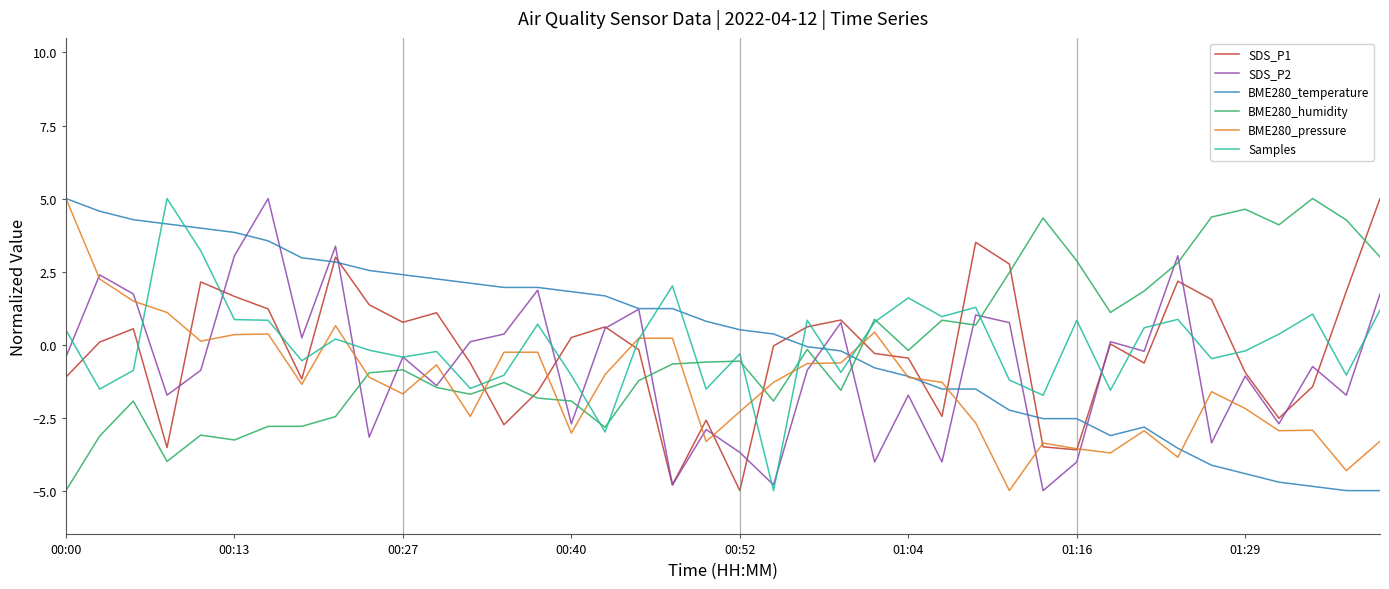

What is the smallest value displayed?

-5.0